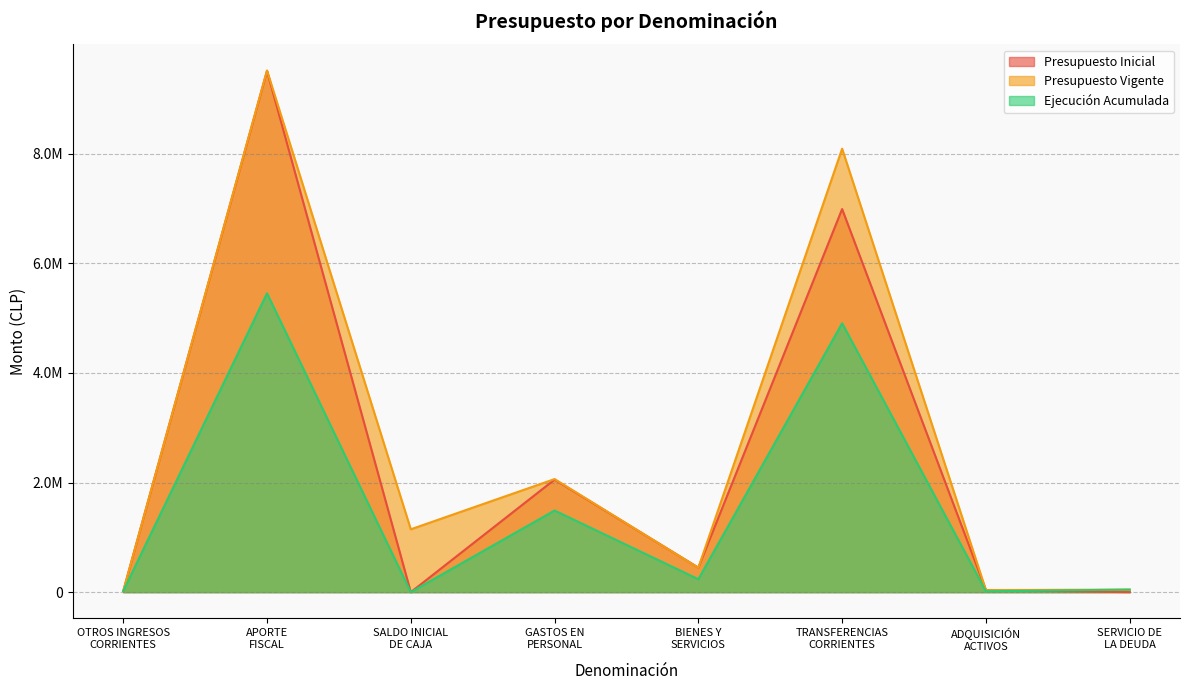

After their last crossing, which series has the higher values: Presupuesto Vigente or Ejecución Acumulada?

Presupuesto Vigente